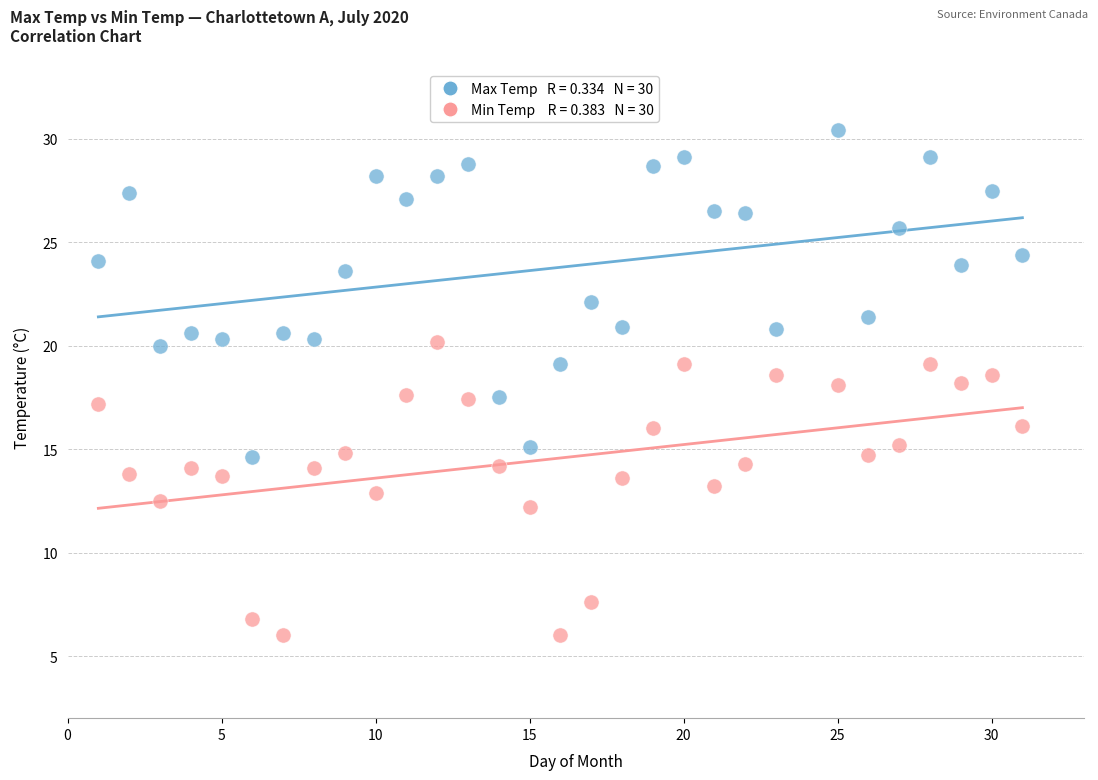

Across all data points, what is the range of X values (max minus min)?

30.0